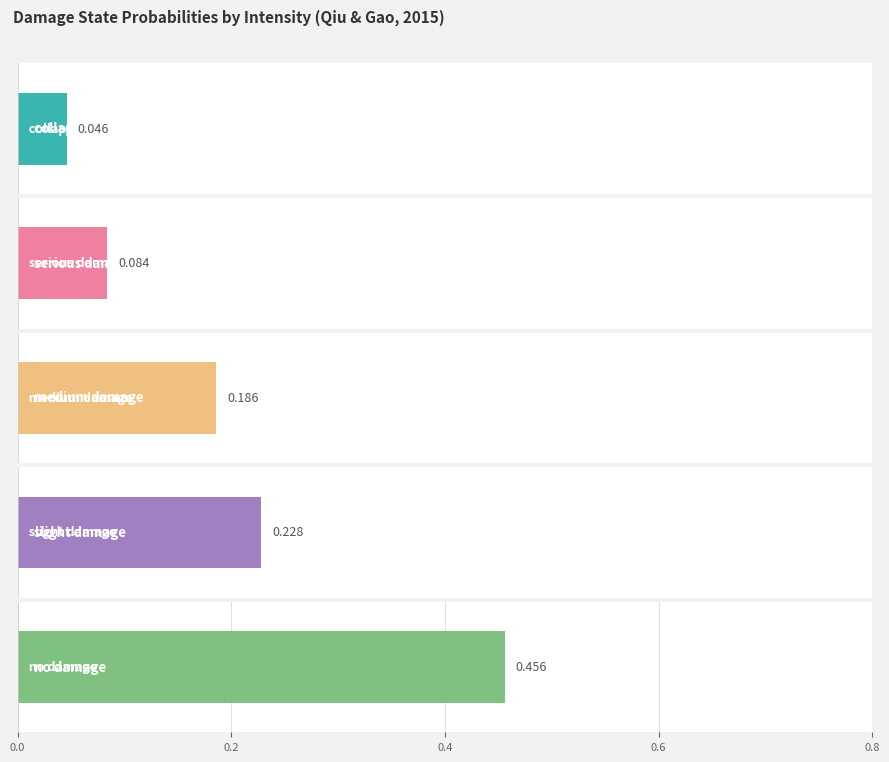

What is the difference between the maximum and minimum values in the slight damage series?

0.2